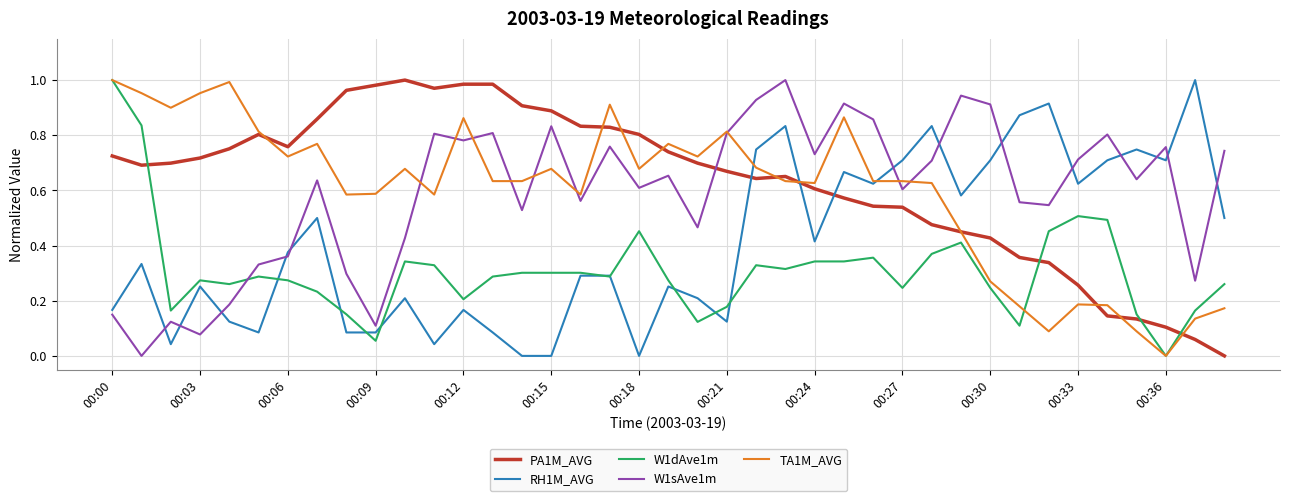

True or false: RH1M_AVG and PA1M_AVG intersect in this chart.

True